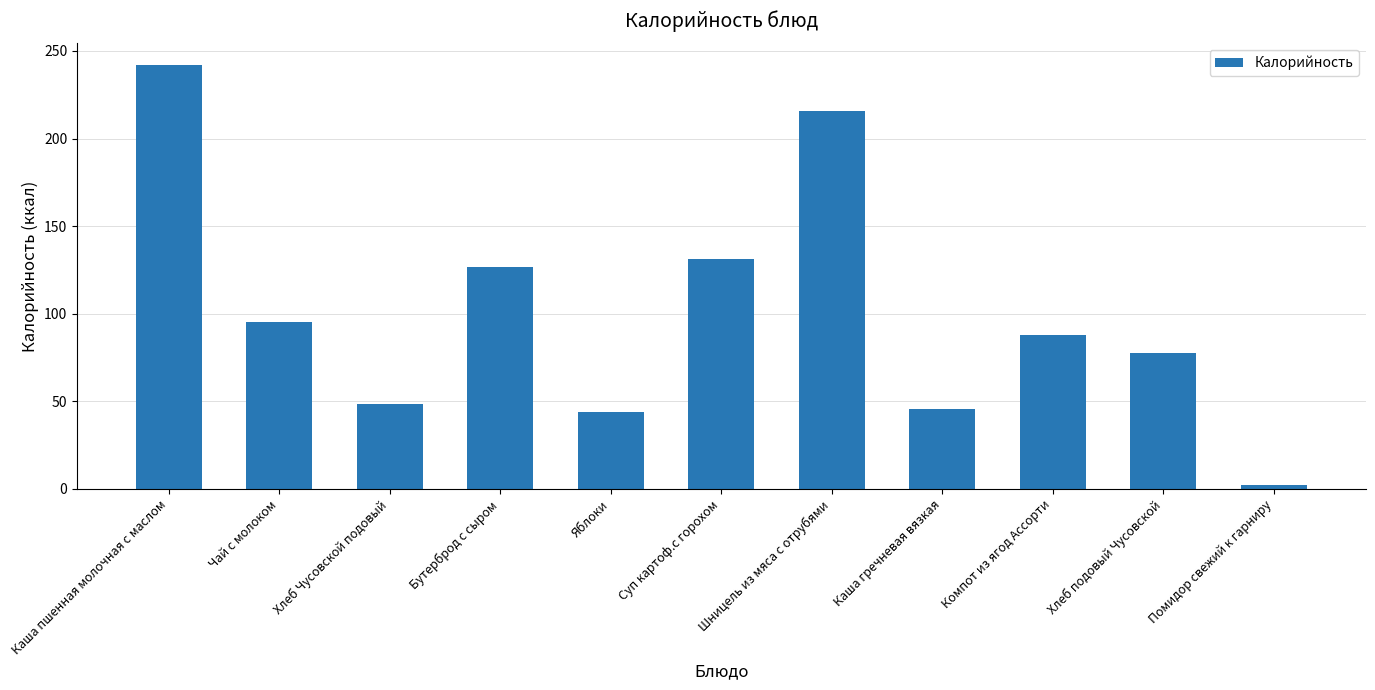

What is the difference between the maximum and minimum values?

239.8